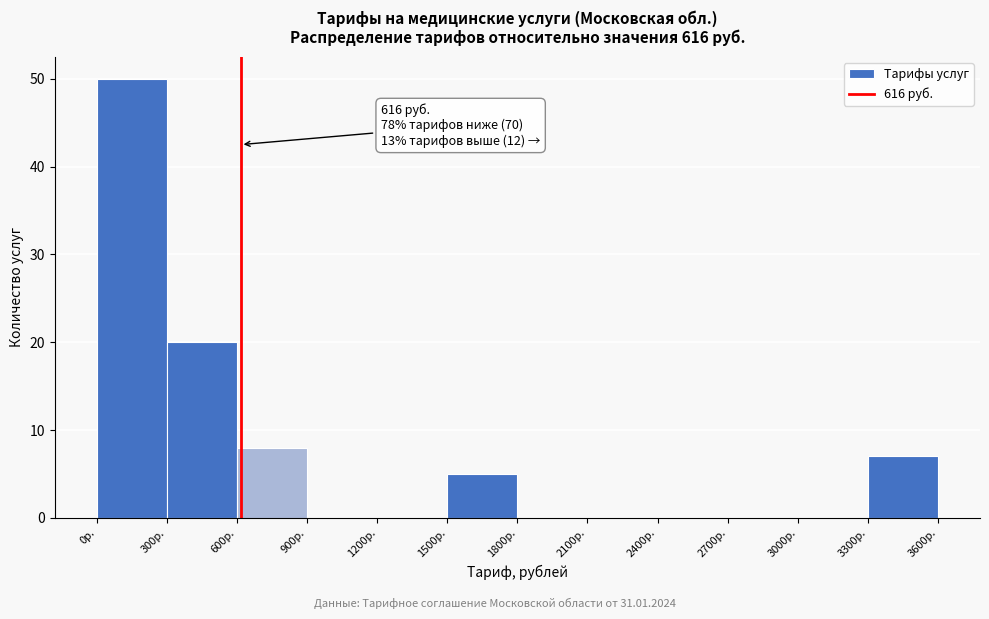

Over which range of the x-axis is the bar tallest?

0 to 300